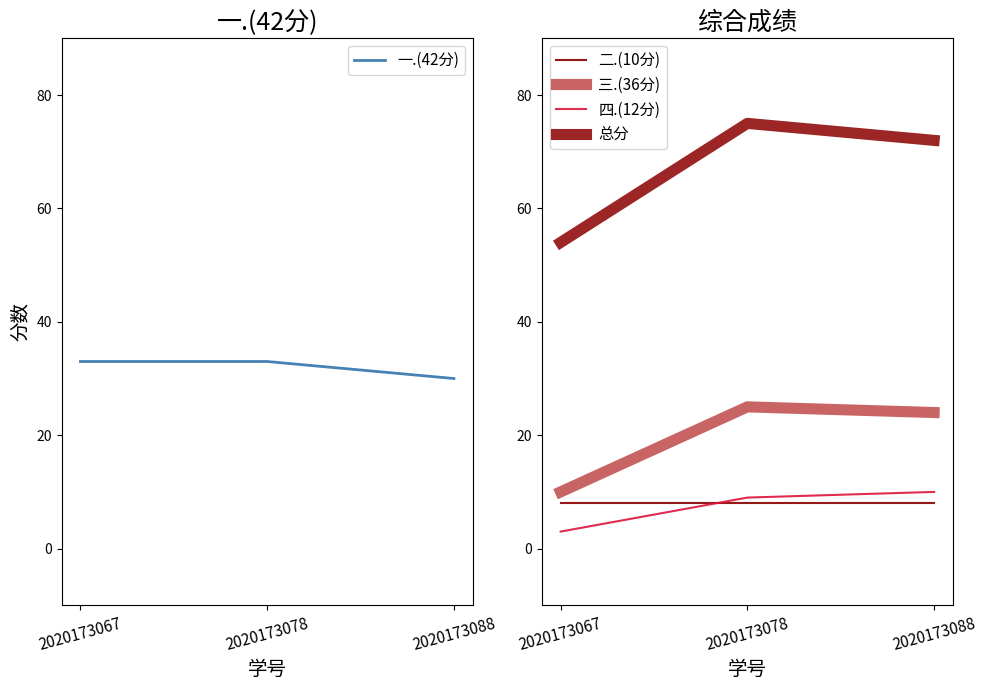

What are all the series names shown in the legend?

一.(42分), 二.(10分), 三.(36分), 四.(12分), 总分